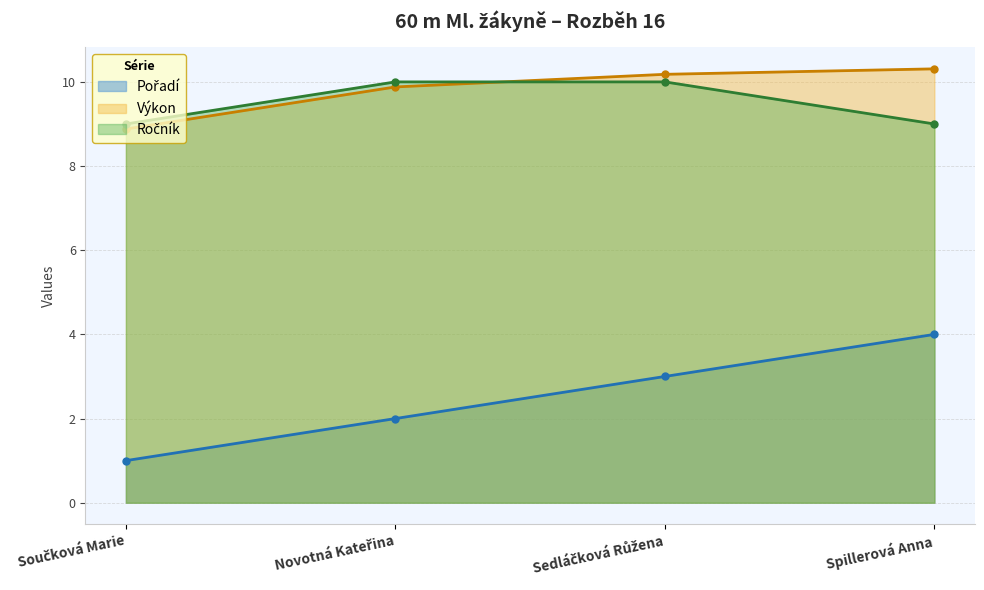

How many data points does each series have?

4